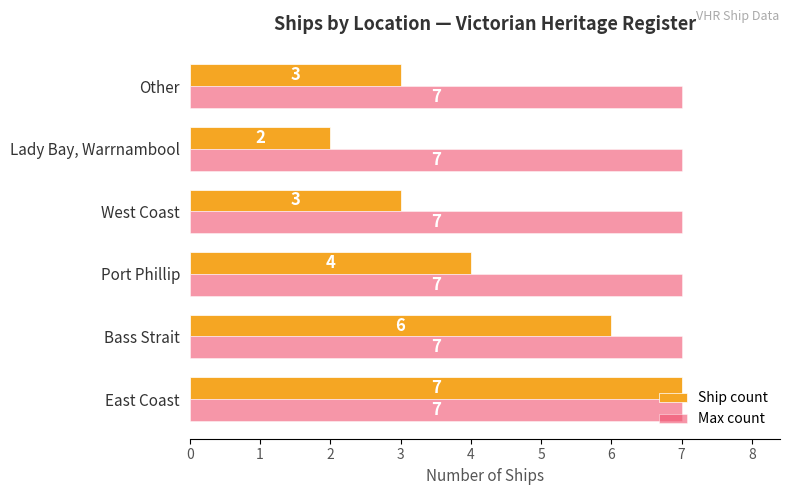

Rank the series at Other from highest to lowest value.

Max count, Ship count